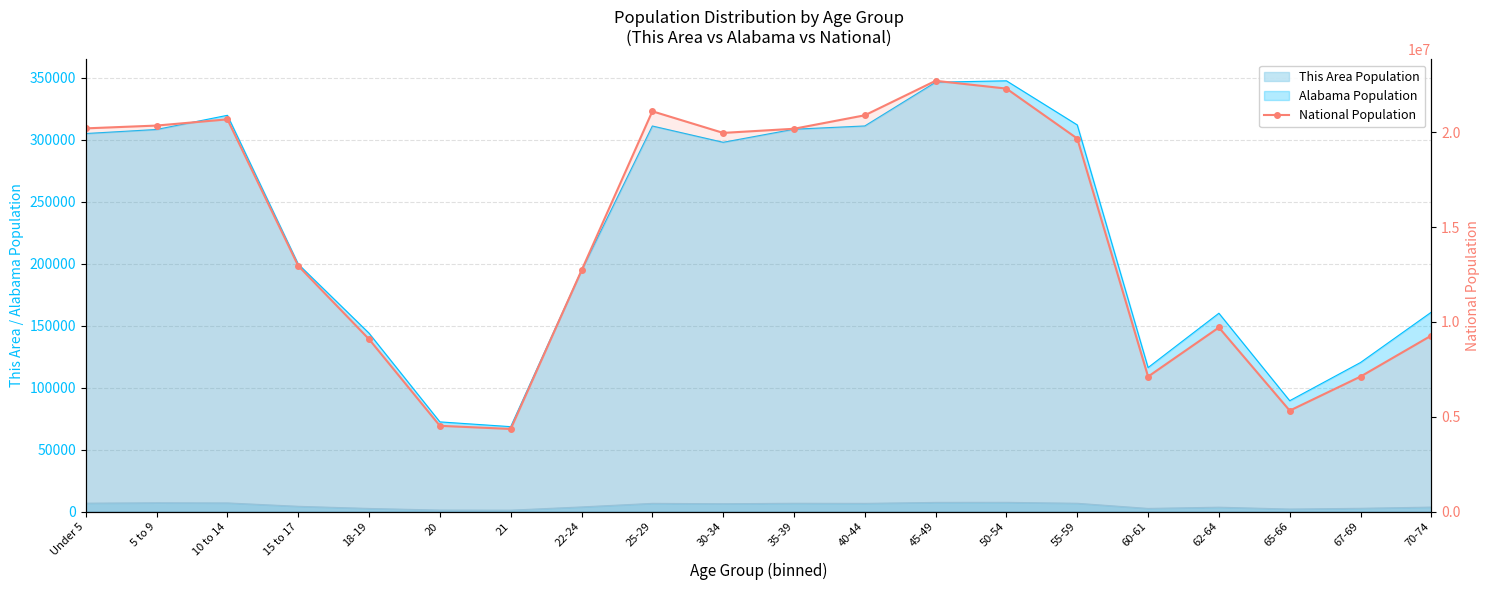

What is the label of the 12th point from the left?

40-44